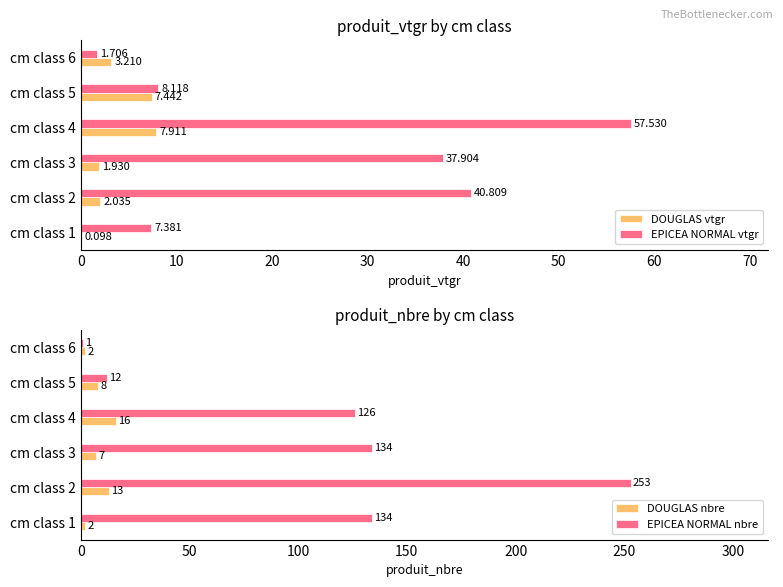

What is the sum of the DOUGLAS vtgr values at 40 and 20?

9.4